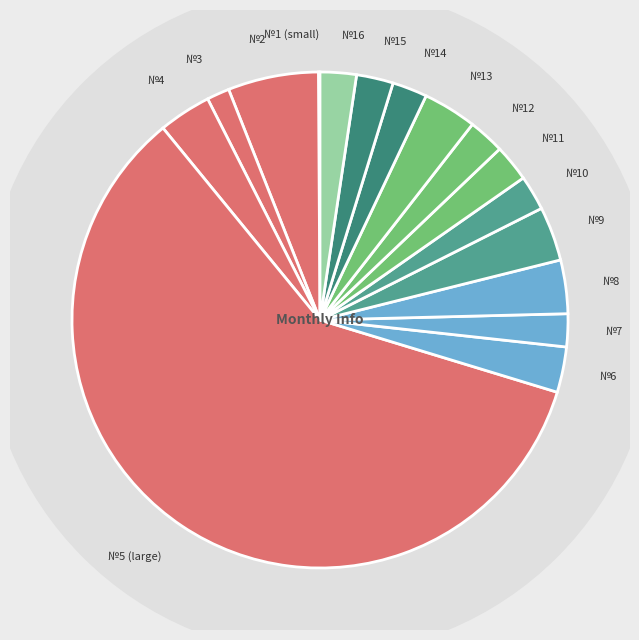

Combined, do 13 and 7 account for over 50%?

No